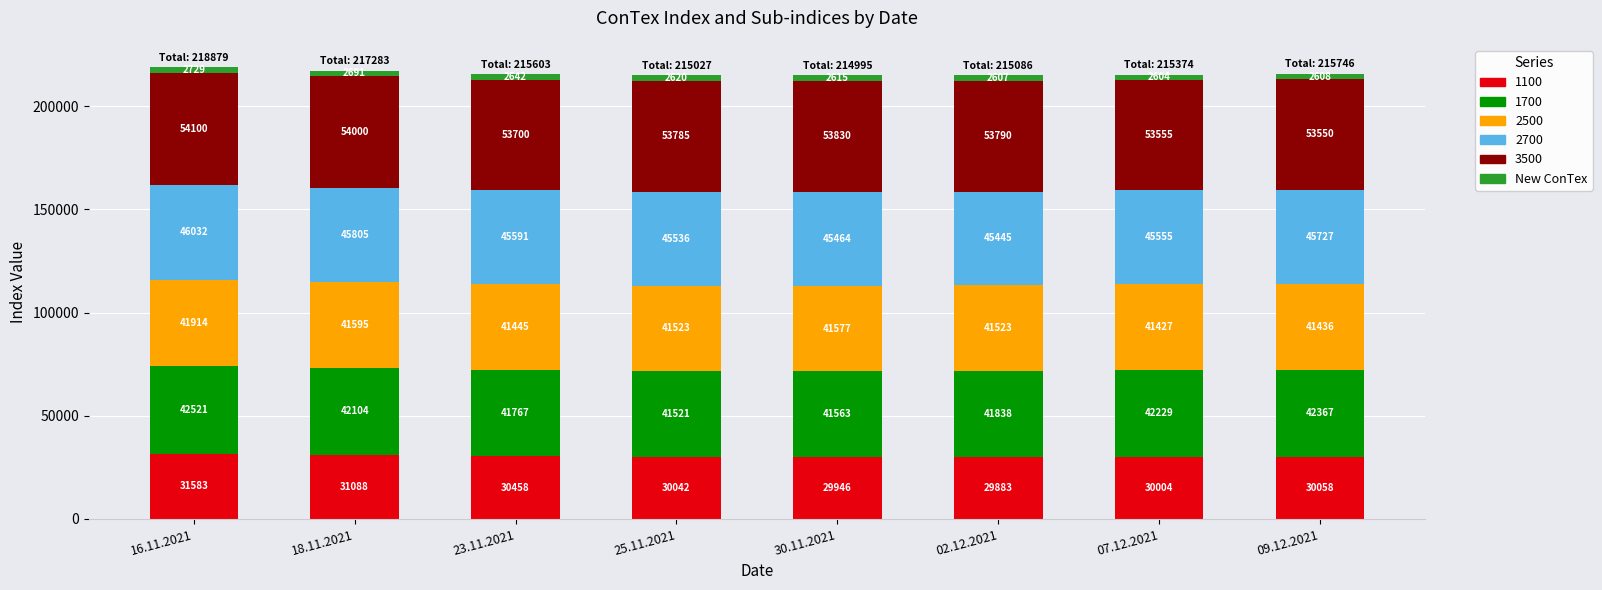

What is the sum of all 1100 values?

243062